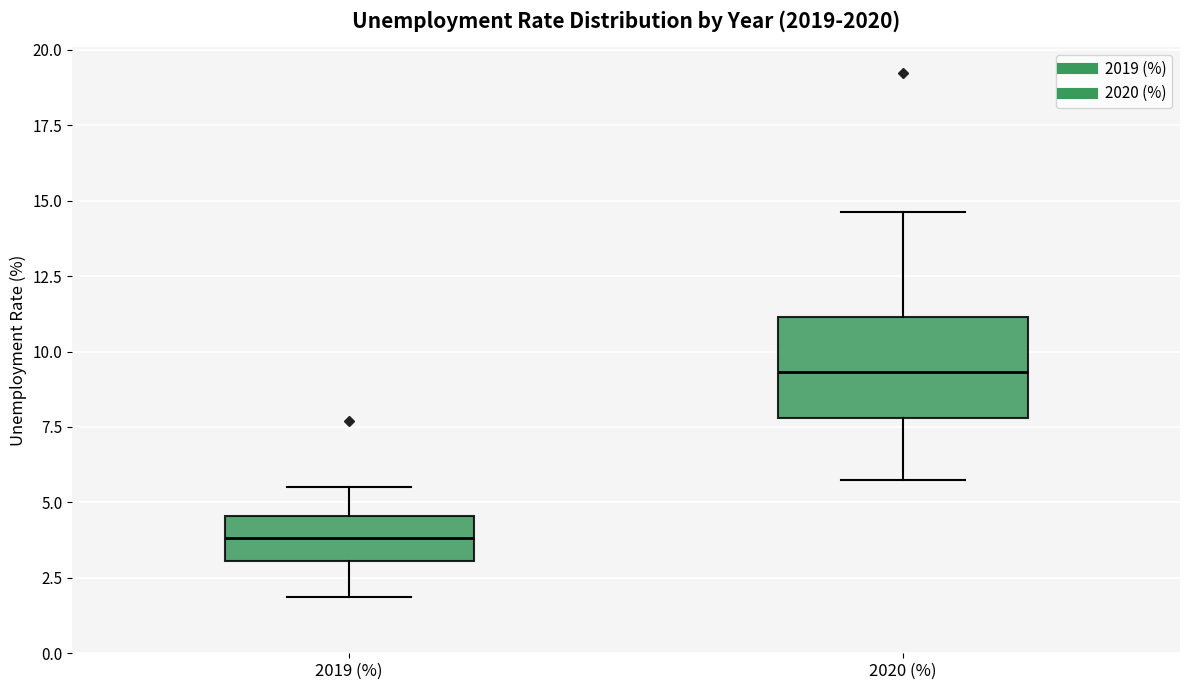

Where is the lower edge of the box for 2019 (%) on the y-axis? The values are not printed on the chart, so give them approximately, as read against the axis.

3.0